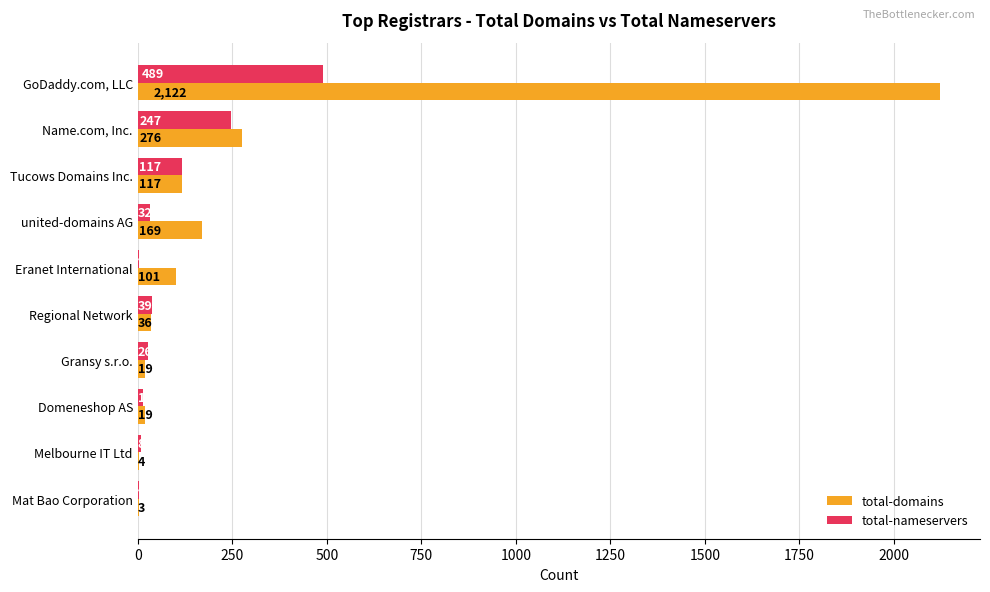

Between Tucows Domains Inc. and Melbourne IT Ltd, which series saw the biggest shift?

total-domains